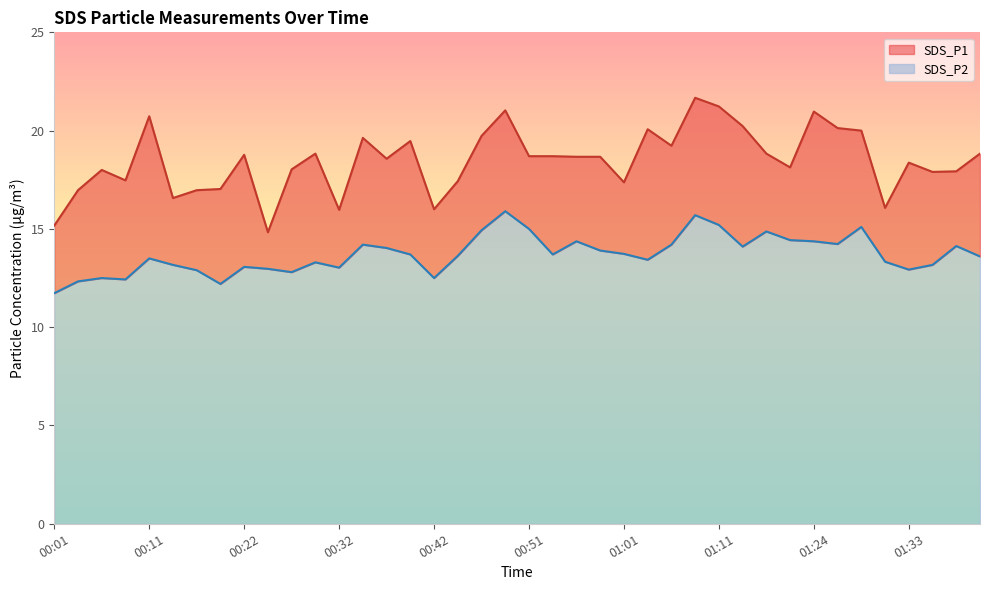

How many data points in SDS_P2 are above 13?

30